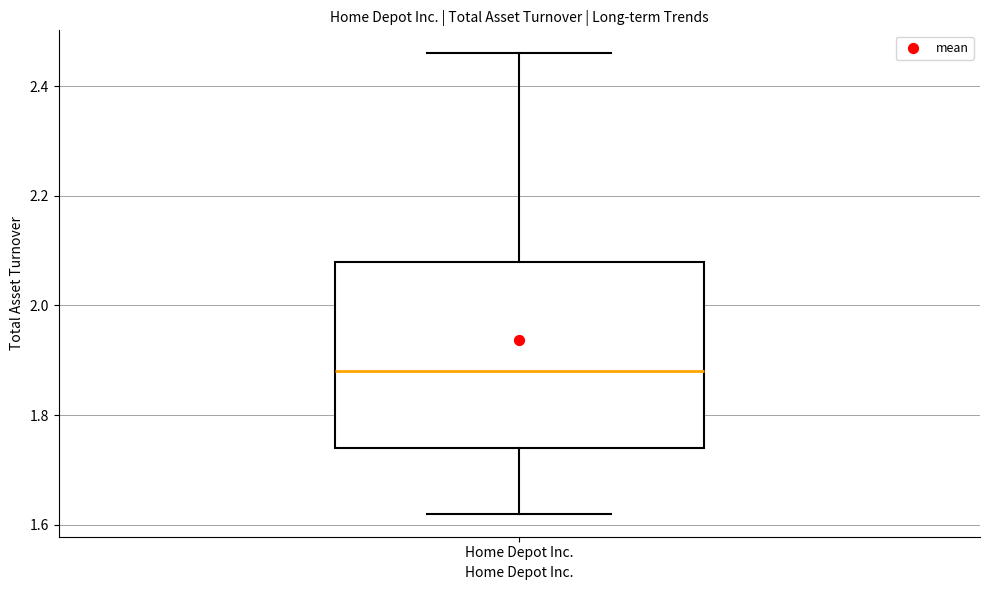

Transcribe this box plot: give where the median line is, the range the box spans, and where the two whiskers end, as read against the y-axis. The values are not printed on the chart, so give them approximately, as read against the axis.

median 1.88, box 1.74 to 2.08, whiskers 1.62 to 2.46